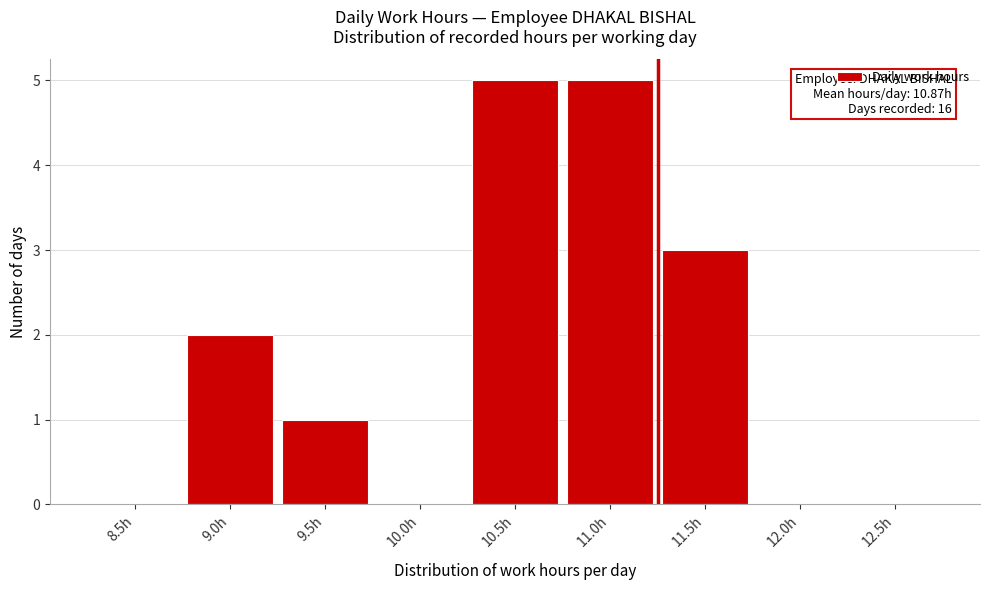

Reading left to right, extract all data points from this chart.

8.5h=0	9.0h=2	9.5h=1	10.0h=0	10.5h=5	11.0h=5	11.5h=3	12.0h=0	12.5h=0